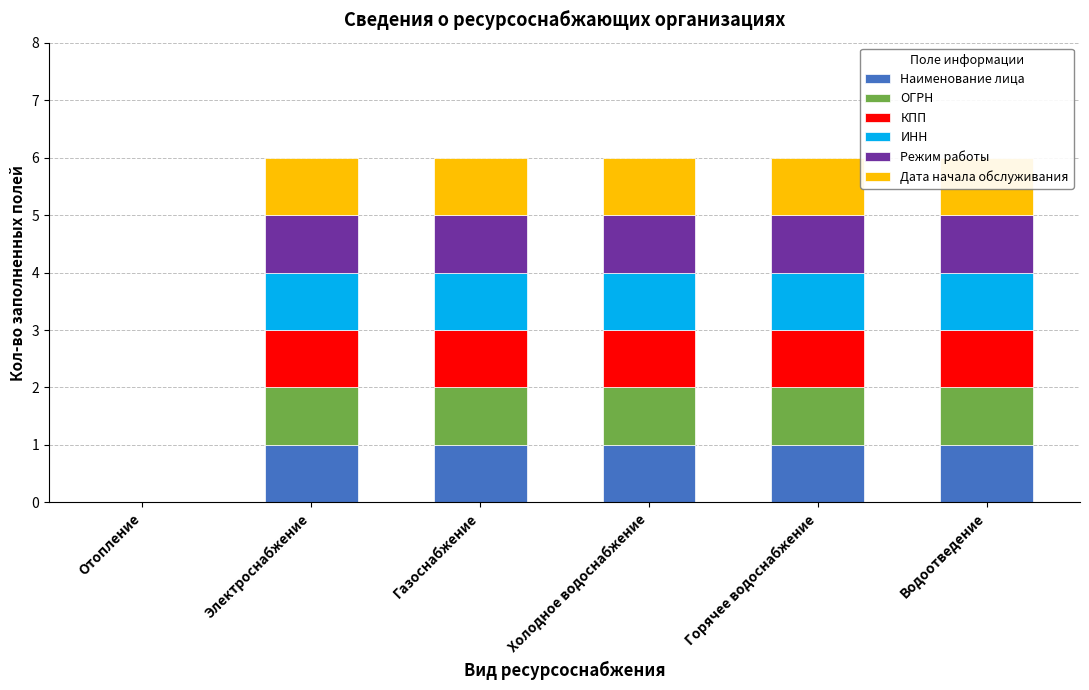

What is the sum of all Режим работы values?

5